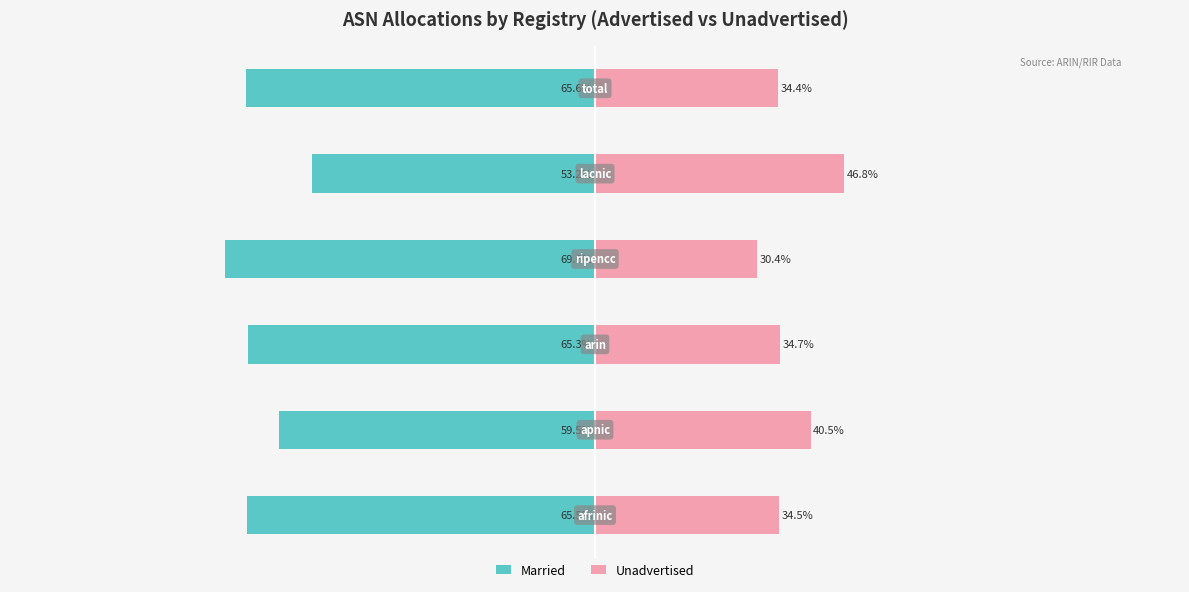

Rank the series at −125 from highest to lowest value.

Unadvertised, Married